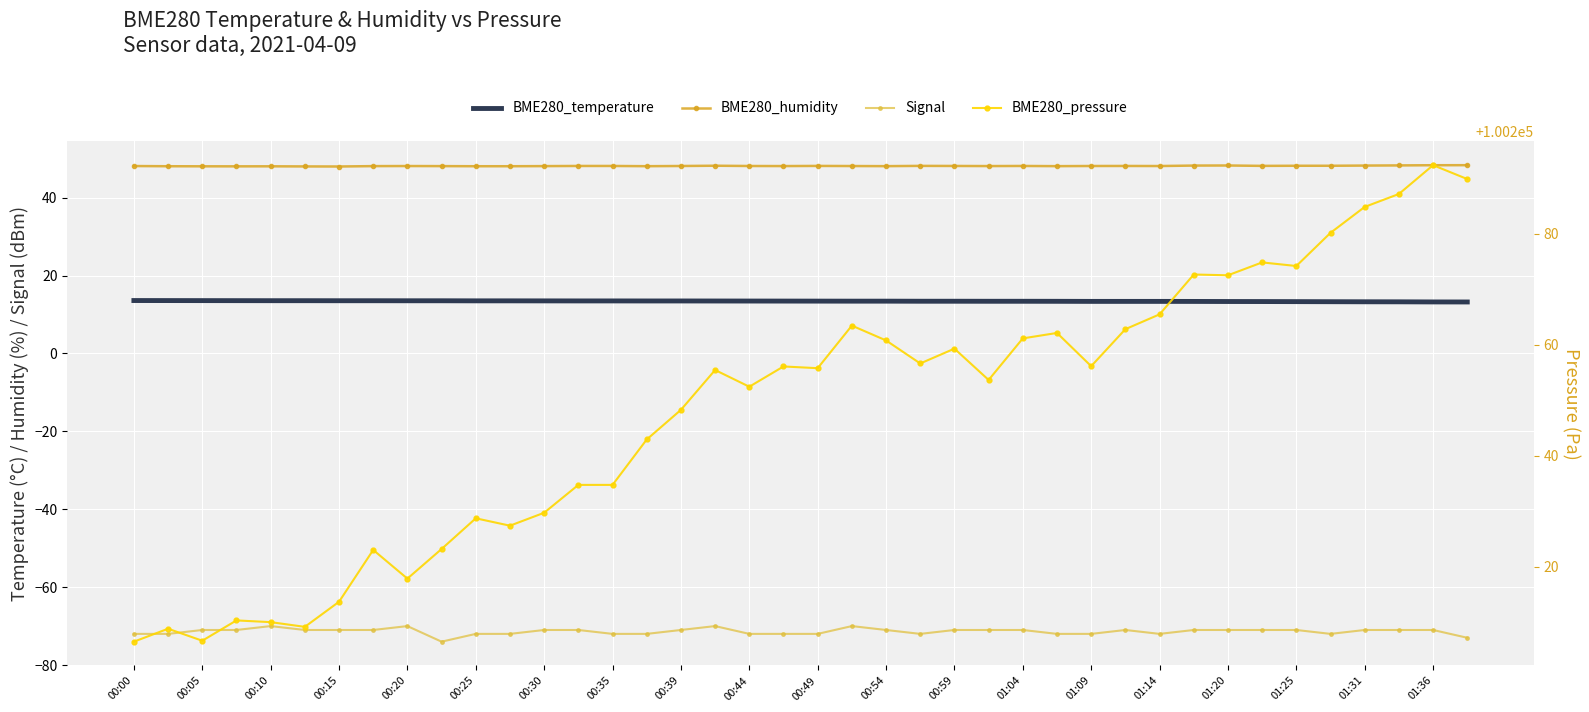

Is it true that Signal equals -16.5 at 01:04?

False